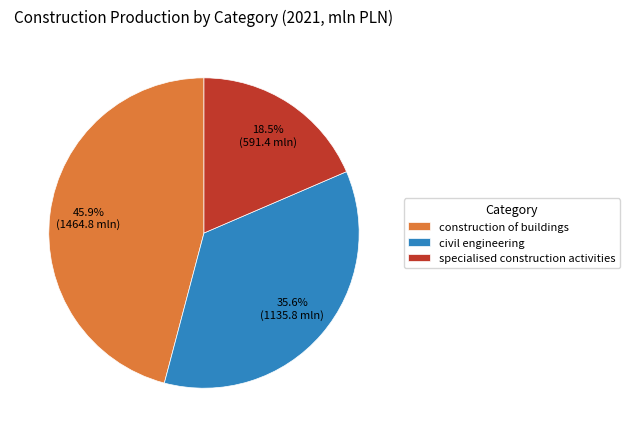

Which slice is the largest?

construction of buildings